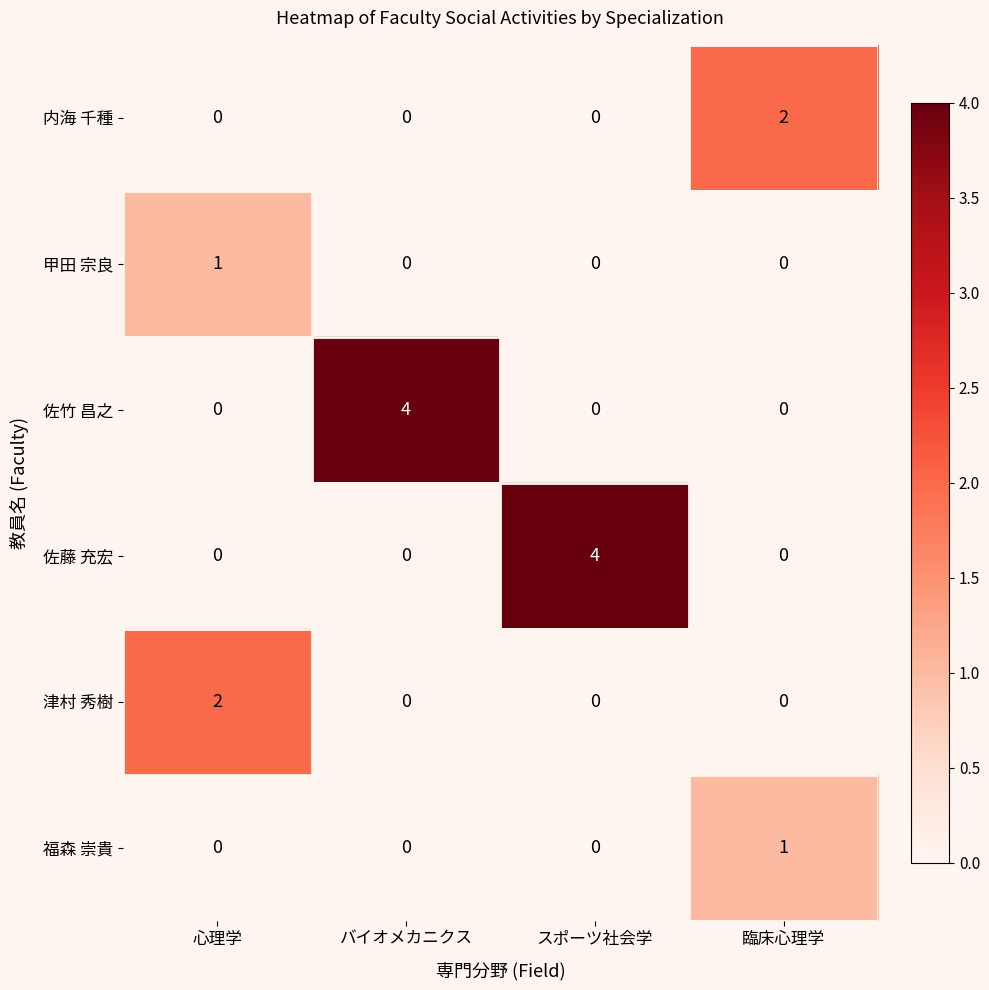

What is the highest value of the 佐藤 充宏 series?

4